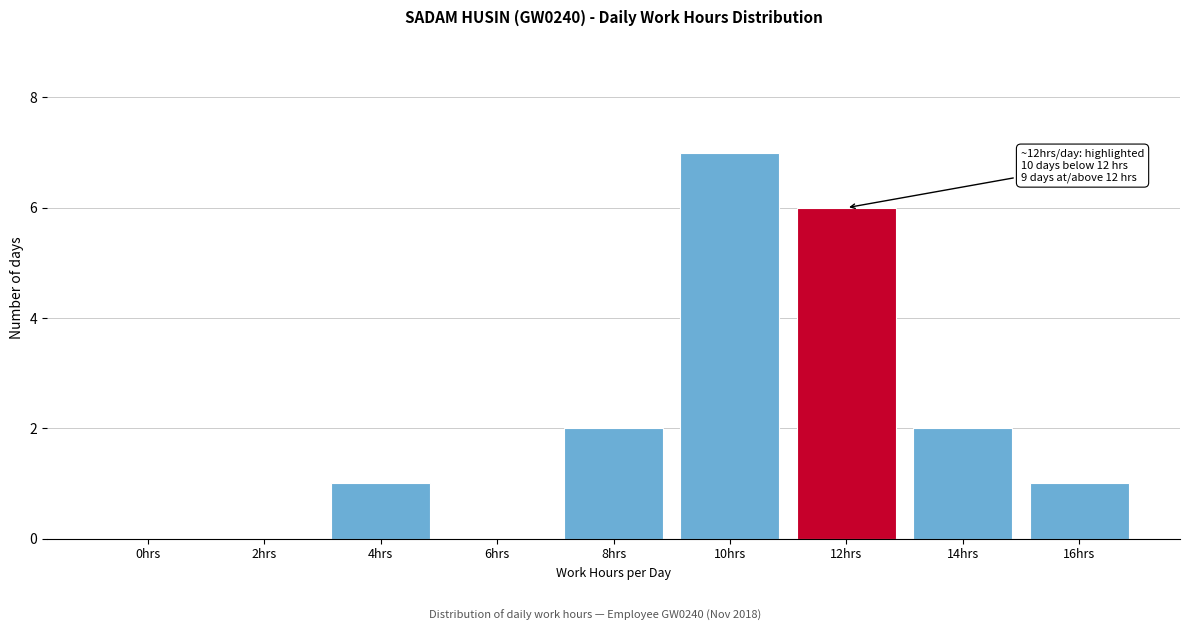

Reading left to right, extract all data points from this chart.

0hrs=0	2hrs=0	4hrs=1	6hrs=0	8hrs=2	10hrs=7	12hrs=6	14hrs=2	16hrs=1